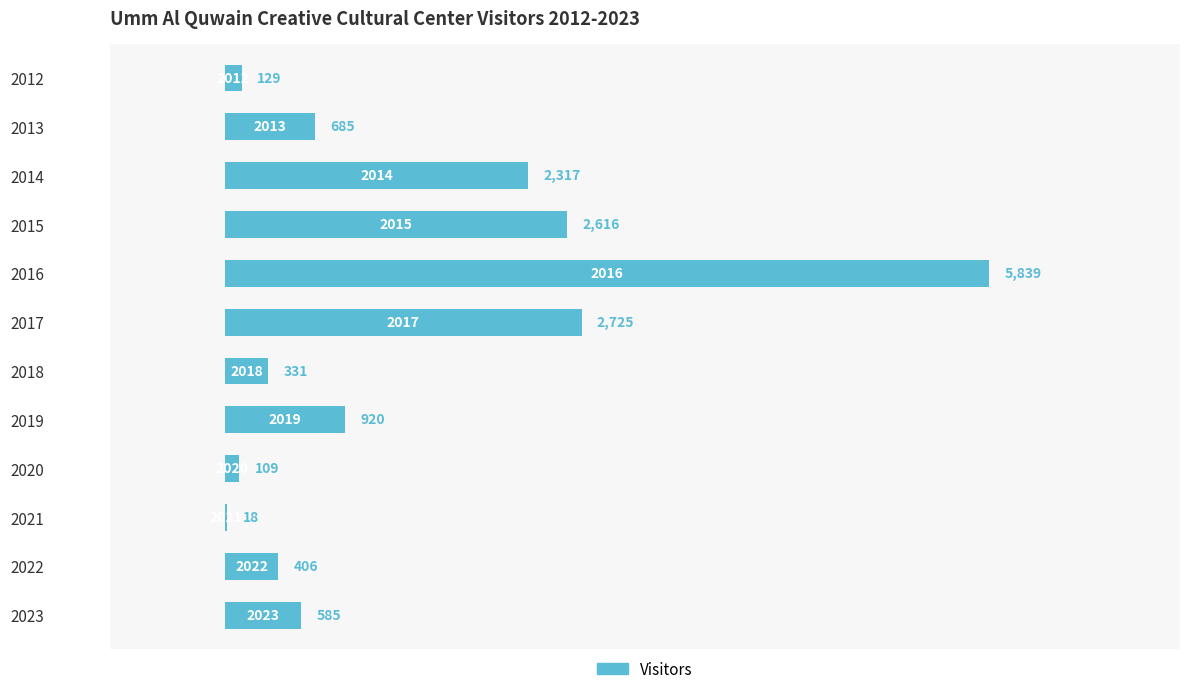

What is the change in value from 2020 to 2022?

+297